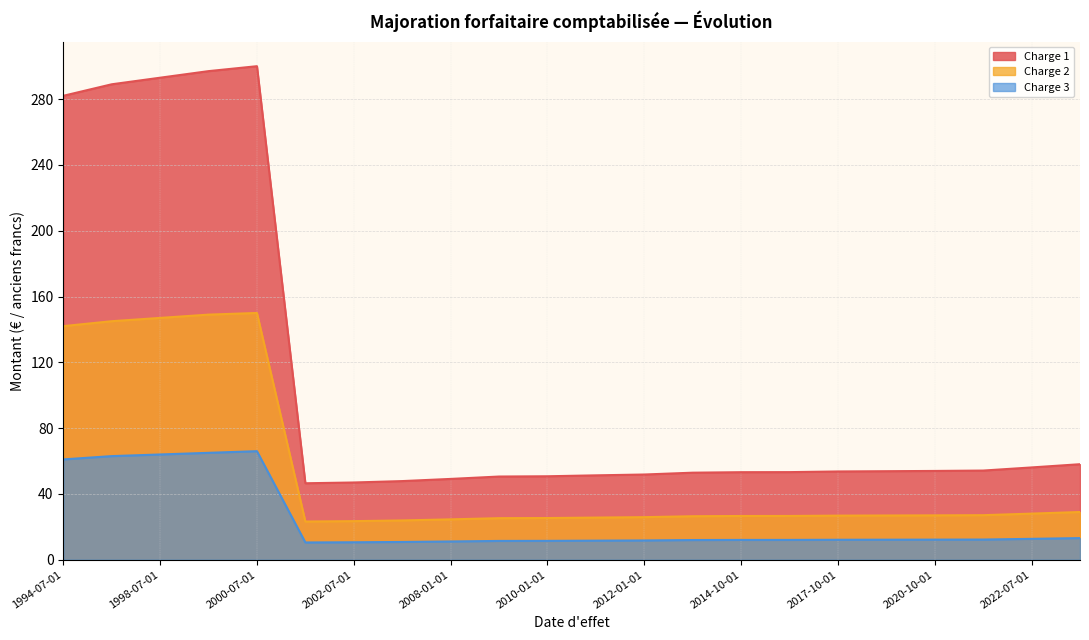

Between 2008-01-01 and 2011-01-01, which series saw the biggest shift?

Charge 1